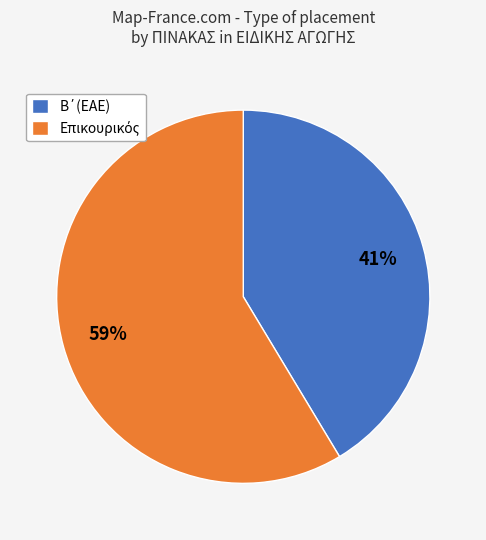

To the nearest percent, what is the average slice percentage?

50%